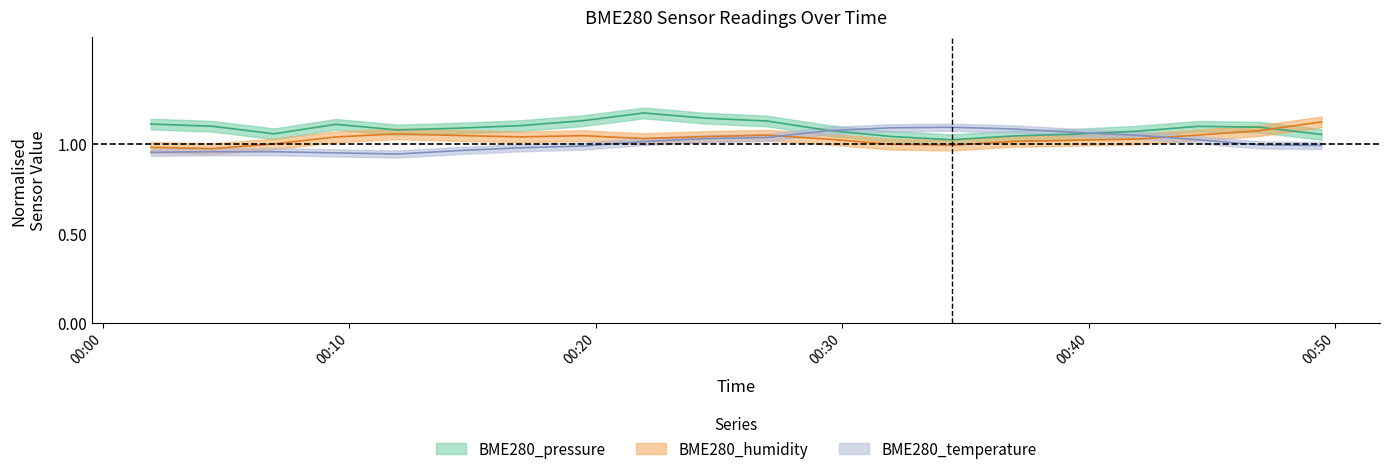

What are all the series names shown in the legend?

BME280_pressure, BME280_humidity, BME280_temperature